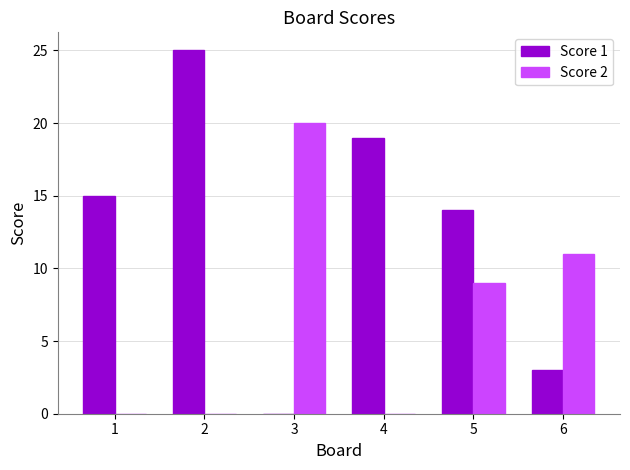

What is the sum of all Score 1 values?

76